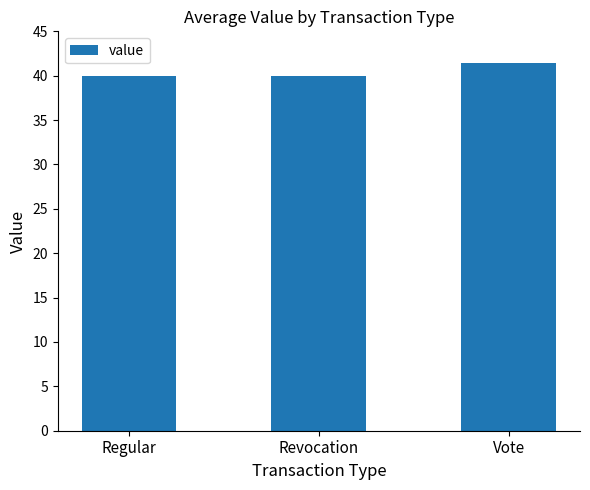

What is the change in value from Regular to Vote?

+1.4